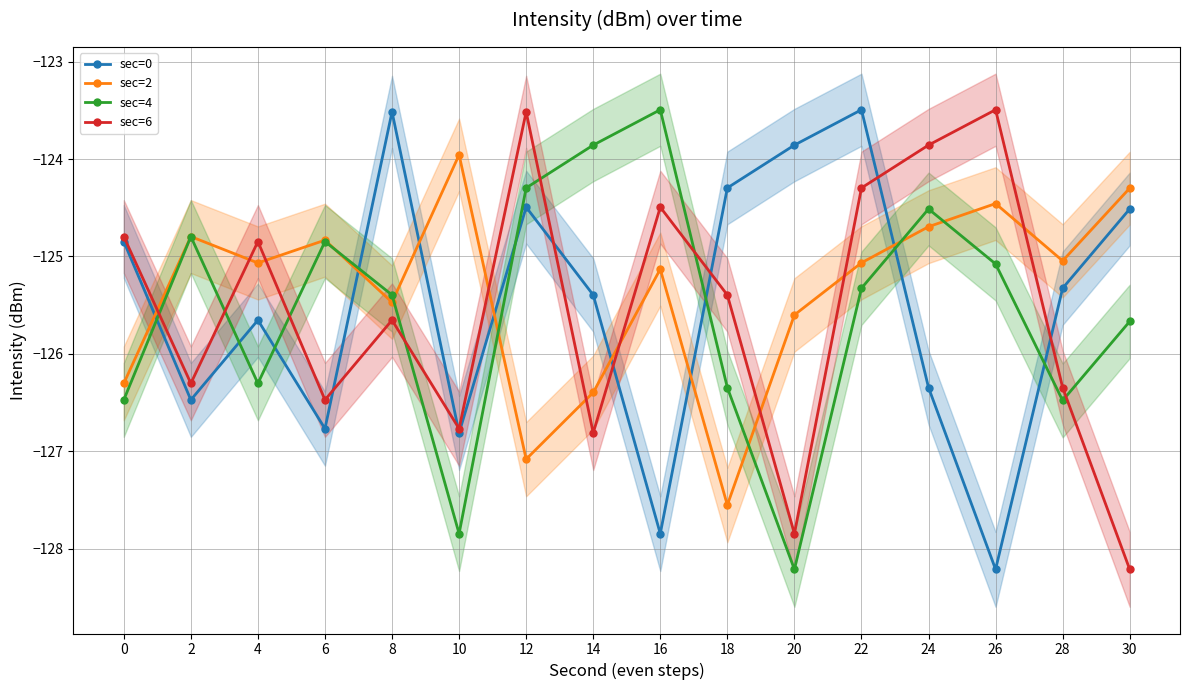

True or false: sec=0 has more than 2 interior local peaks.

True